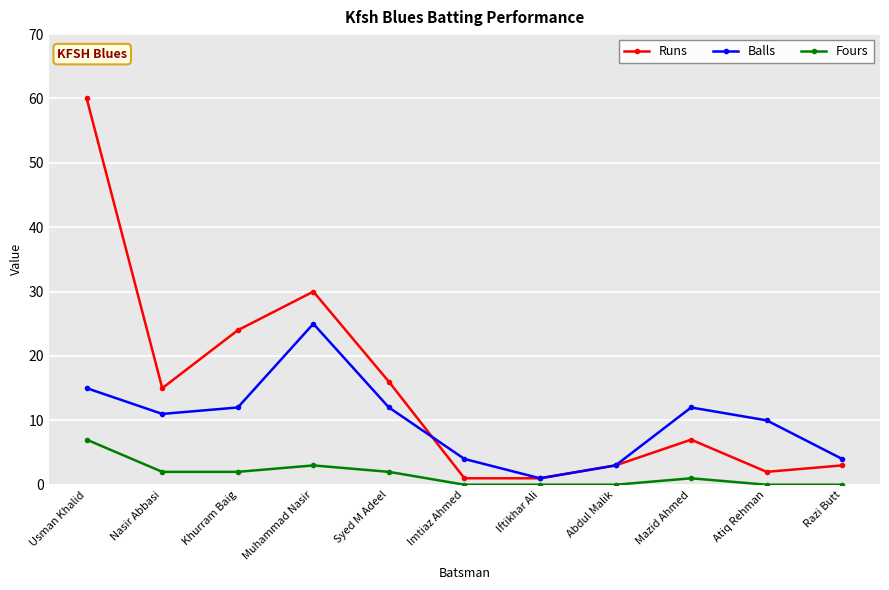

What is the maximum value shown in the chart?

60